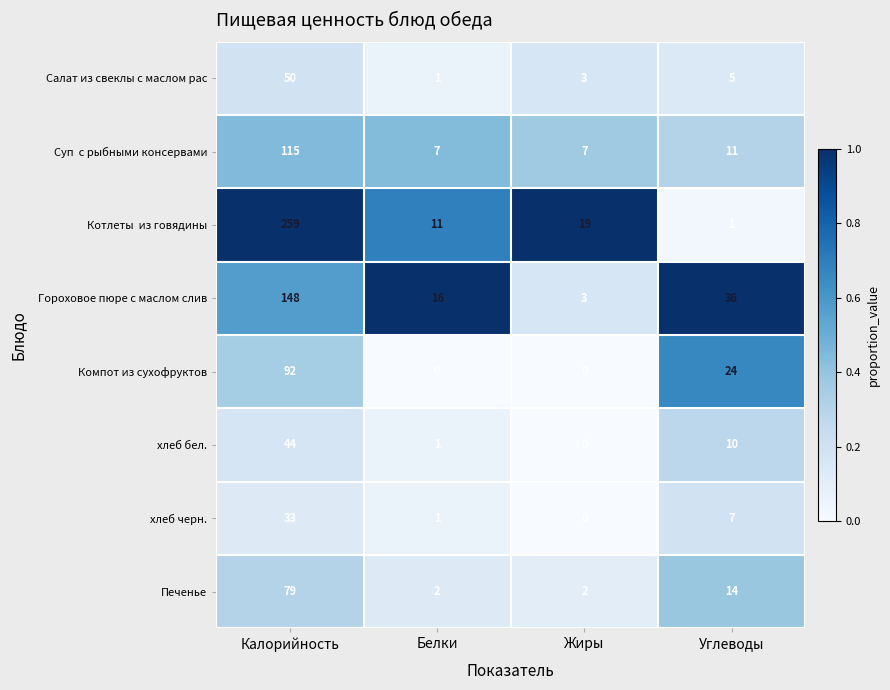

At how many categories does at least one series exceed 0?

4